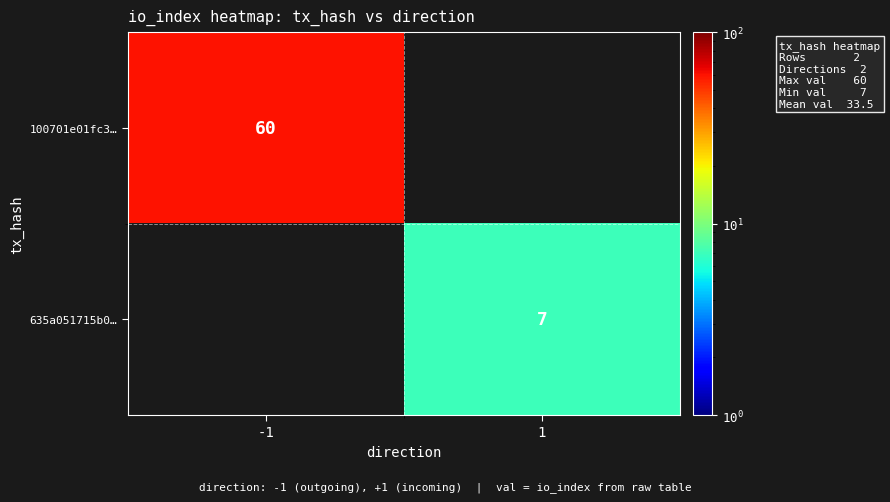

Which category has the lowest value across all series?

1